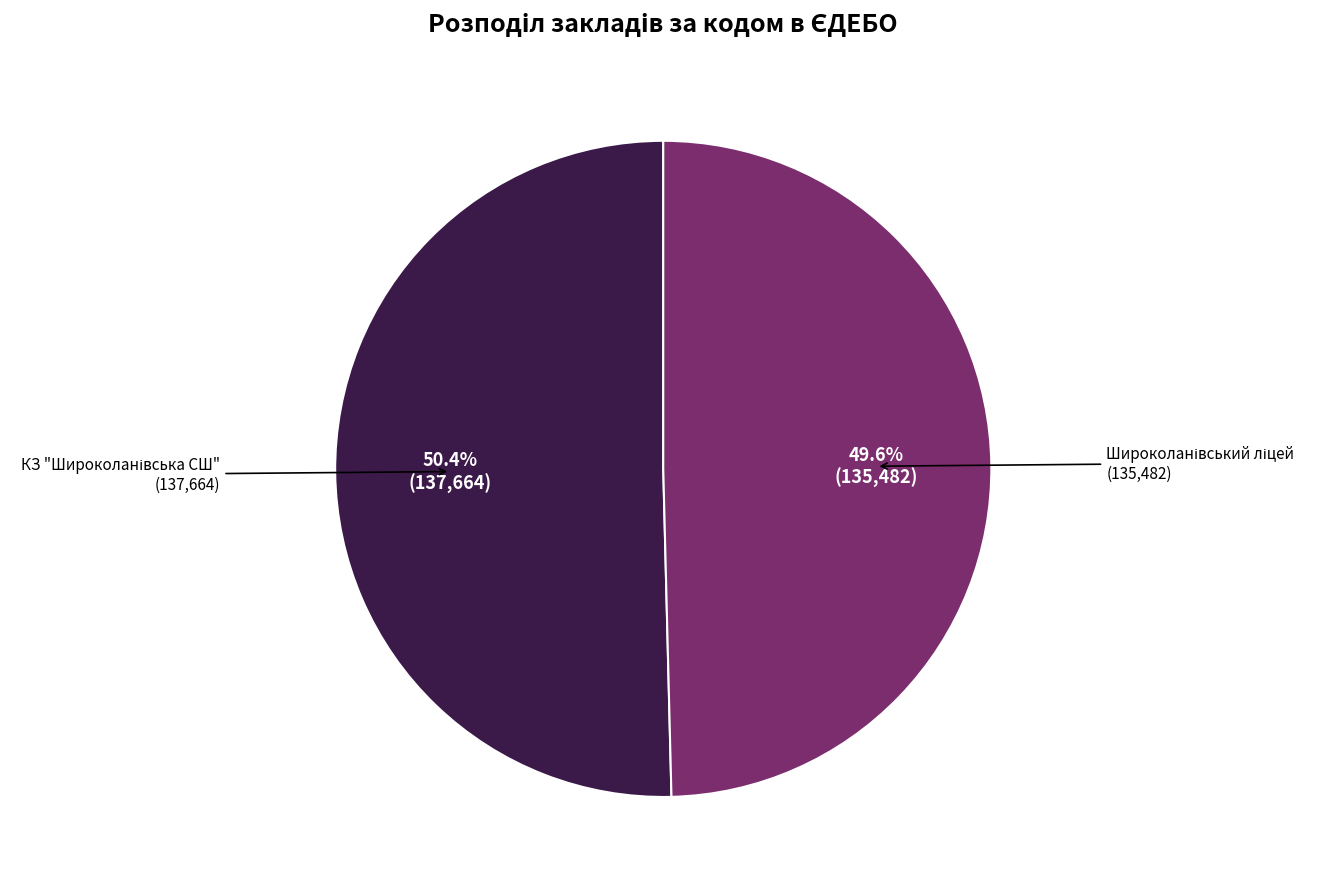

Is there a majority slice in this chart?

Yes